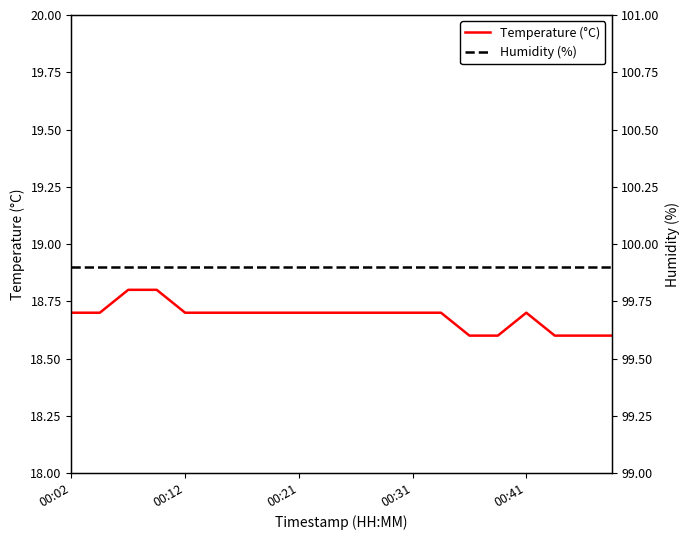

True or false: Humidity (%) and Temperature (°C) cross at least once.

False